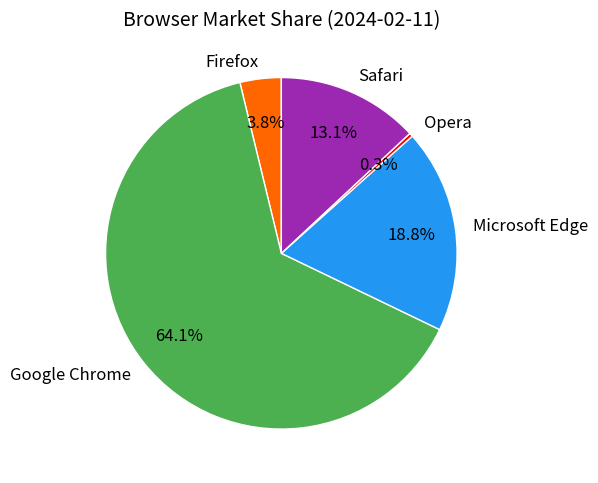

Combined, what portion of the pie is Google Chrome and Microsoft Edge?

82.8%